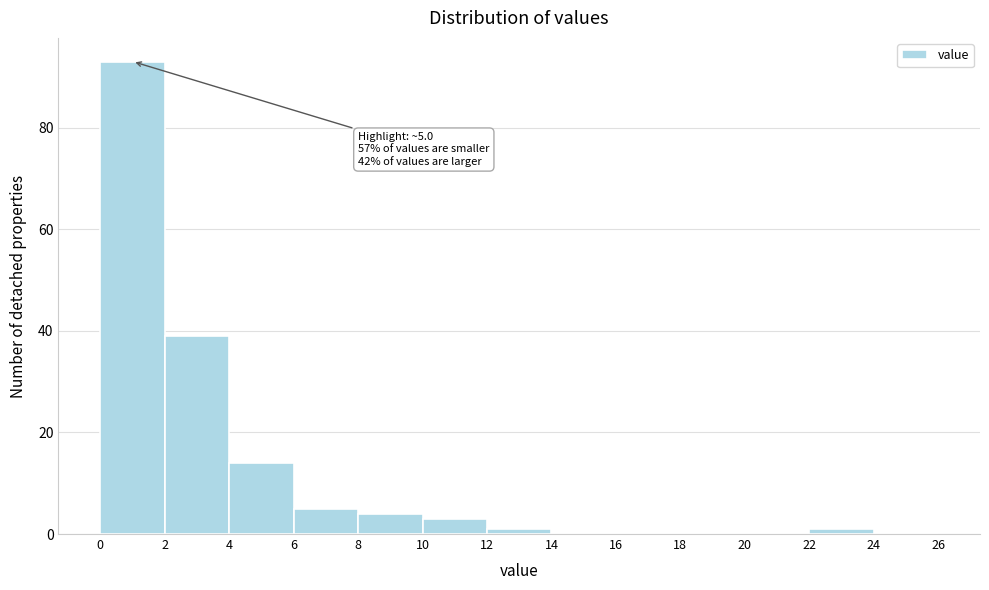

Which range on the x-axis has the tallest bar?

0 to 2